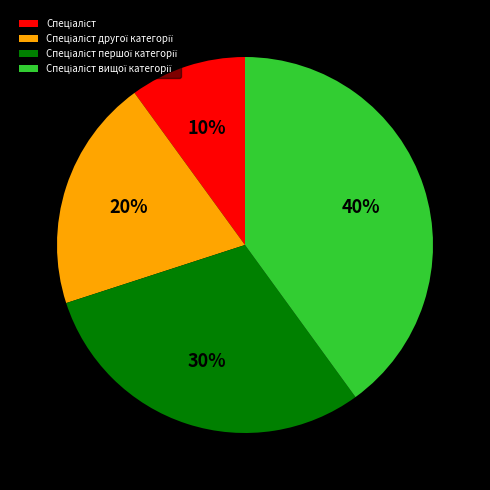

To the nearest percent, what is the average slice percentage?

25%